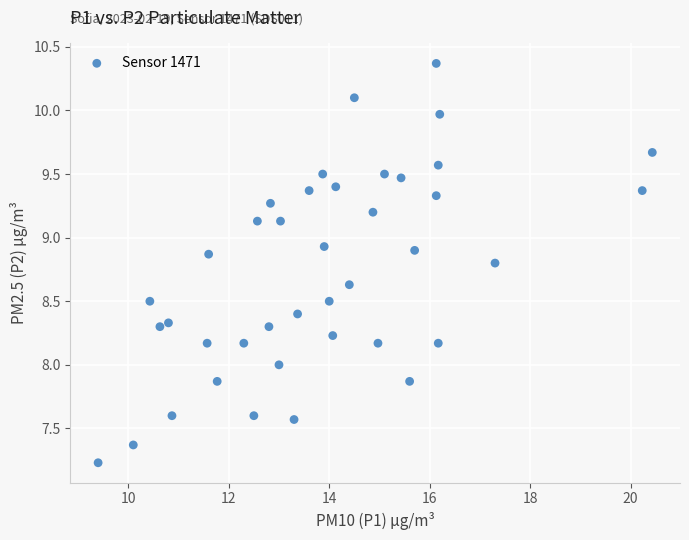

What is the range of X values (max minus min)?

11.0